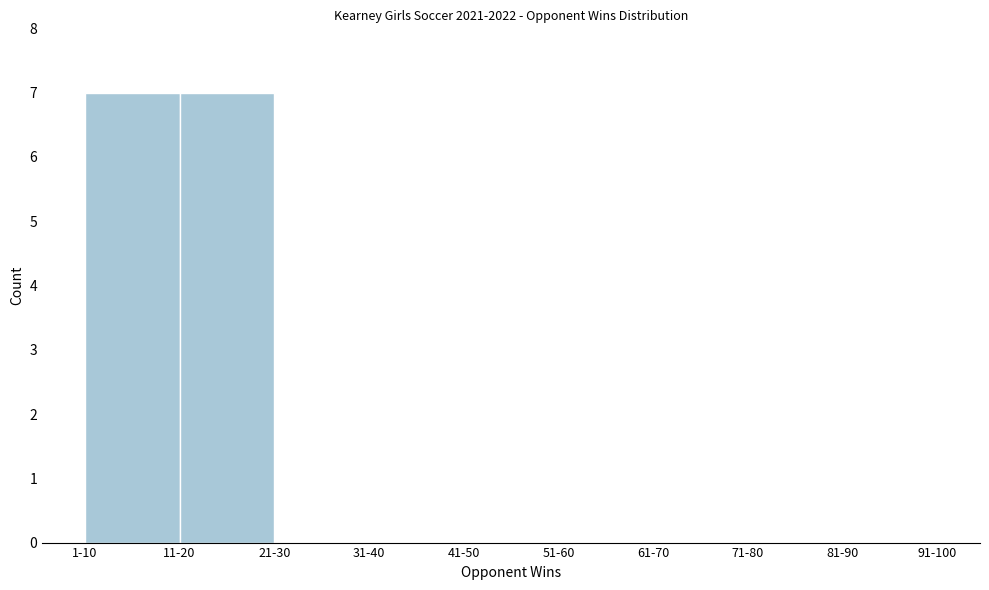

Reading right to left, list all the values displayed in this chart.

81-90=0	71-80=0	61-70=0	51-60=0	41-50=0	31-40=0	21-30=0	11-20=7	1-10=7